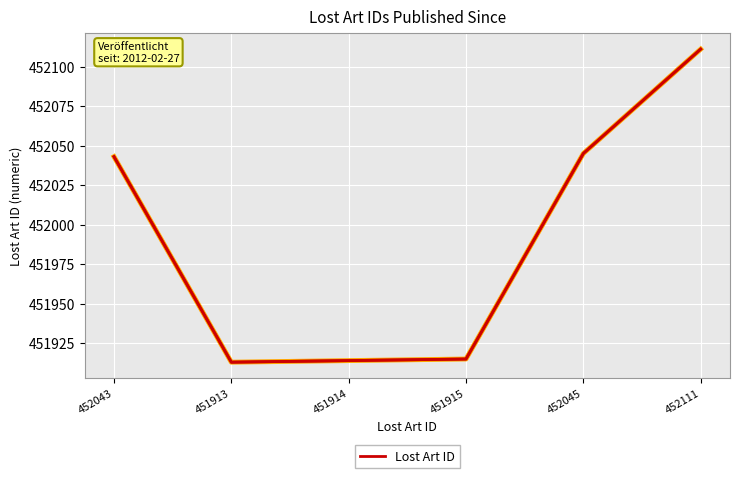

Between 451915 and 452043, which is larger?

452043